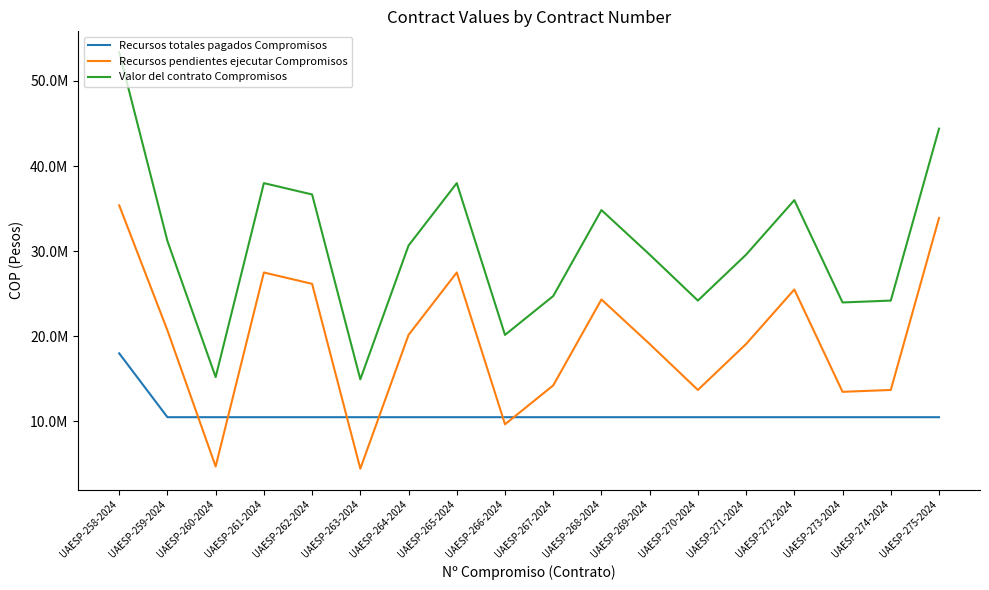

What is the difference between the Valor del contrato Compromisos values at UAESP-269-2024 and UAESP-262-2024?

7066666